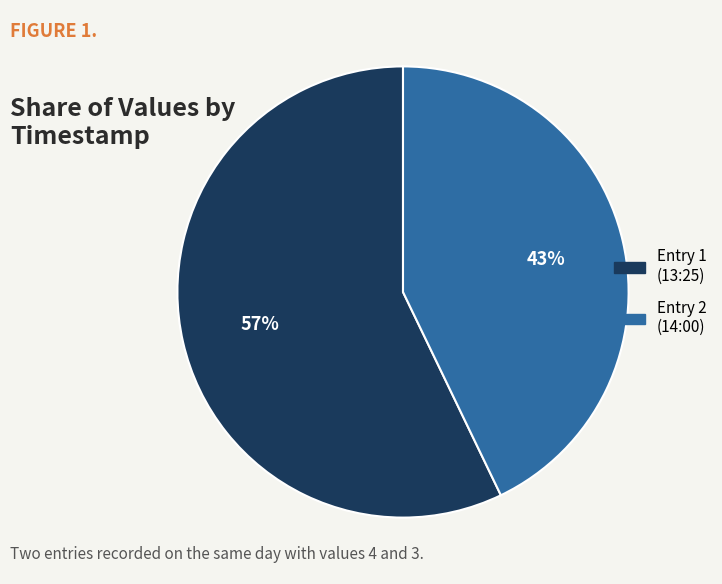

Is it true that Entry 2 (14:00) is 43% of the pie?

True